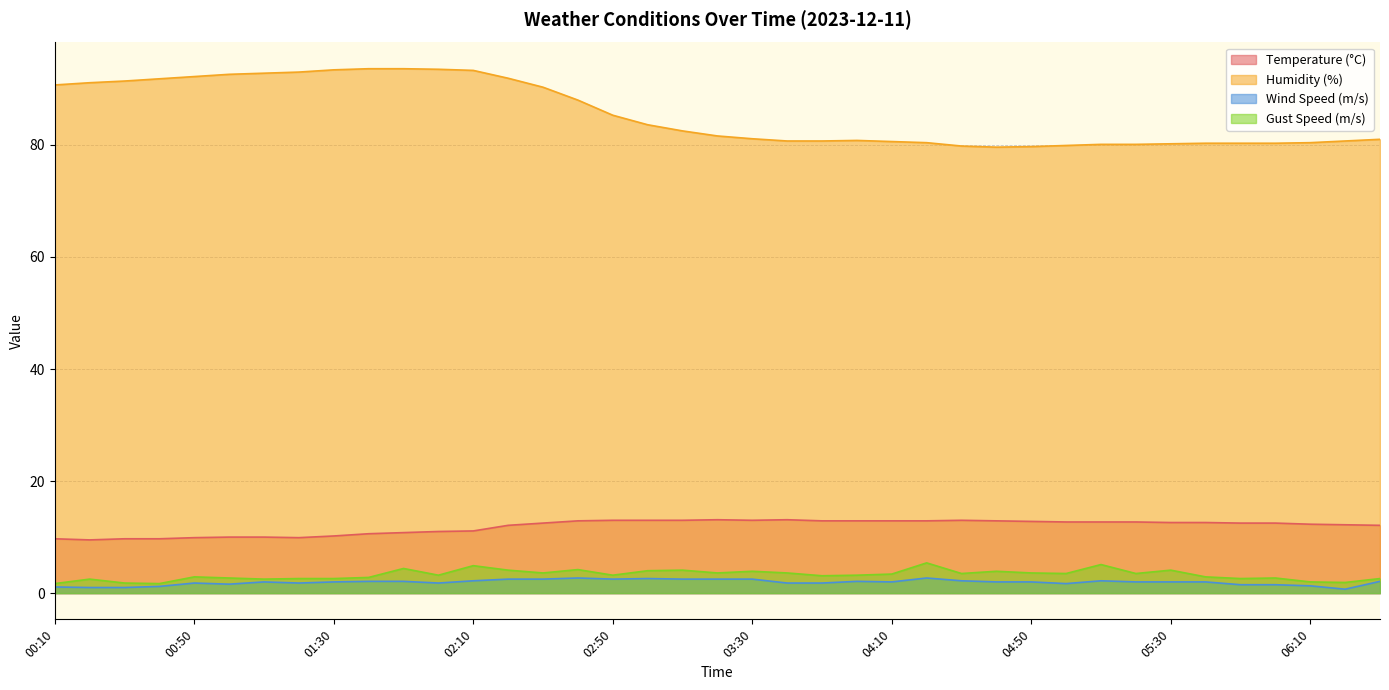

What is the sum of all Temperature (°C) values?

463.0